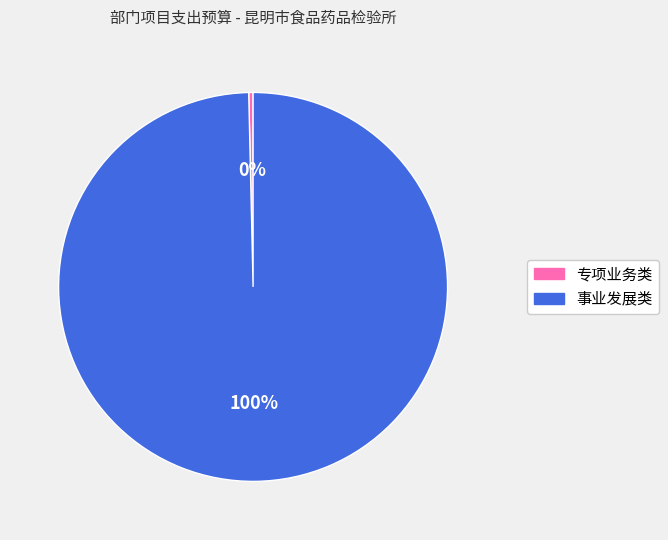

Do 事业发展类 and 专项业务类 together represent more than half of the pie?

Yes